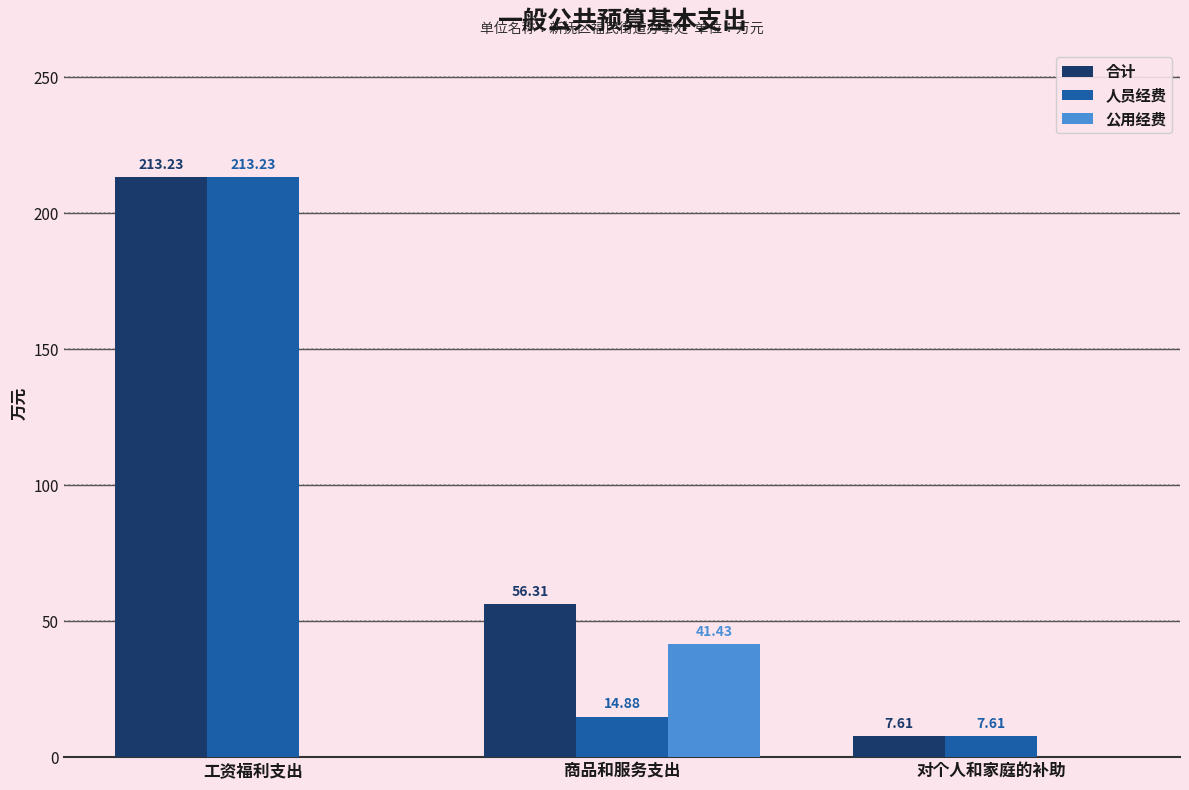

The 公用经费 series shows 0.0 at 对个人和家庭的补助. True or false?

True